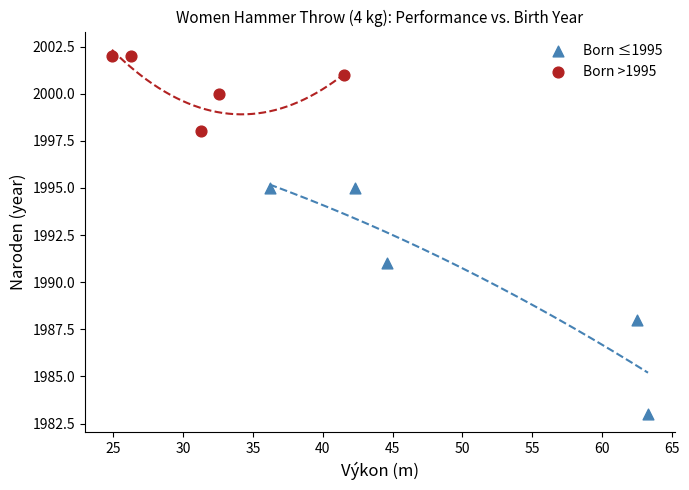

Which series contains the highest Y value?

Born >1995